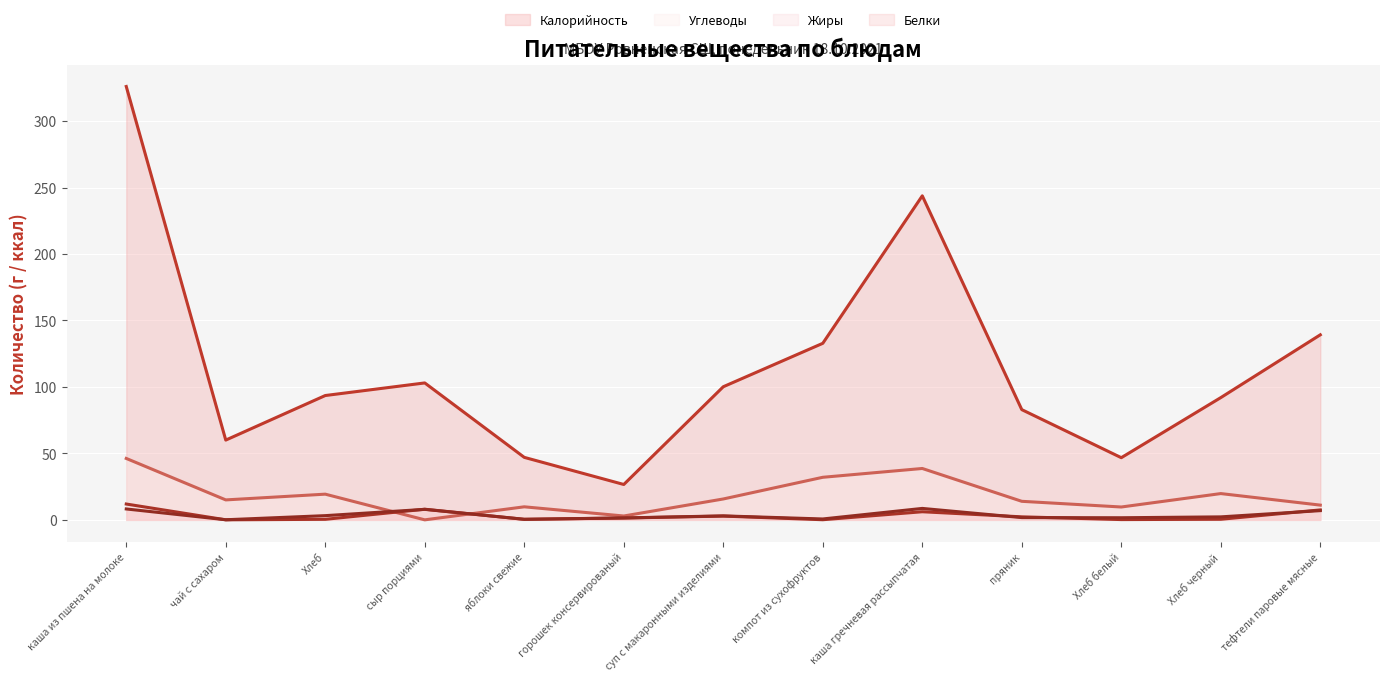

Reading left to right, what are all the values shown in this chart?

Калорийность (линия): 326.0	60.0	93.5	103.0	47.0	26.6	100.1	132.8	243.8	82.9	46.8	92.0	139.2
Углеводы (линия): 46.2	15.0	19.3	0.0	9.8	2.9	15.7	32.0	38.6	13.9	9.7	19.8	11.1
Жиры (линия): 11.9	0.0	0.4	8.0	0.4	1.4	2.8	0.1	6.1	2.3	0.2	0.4	7.5
Белки (линия): 8.2	0.1	3.2	7.9	0.4	1.4	3.0	0.7	8.6	1.7	1.6	2.2	6.9